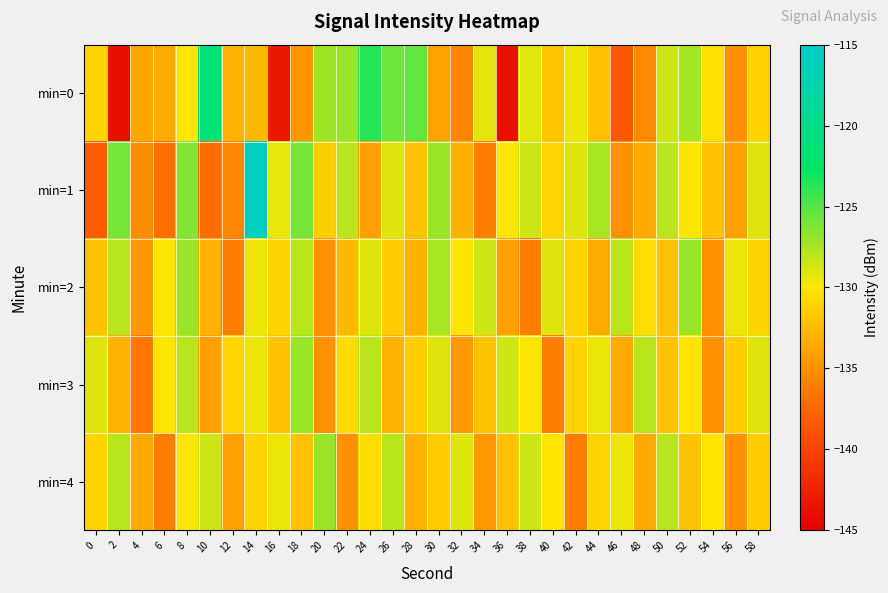

What is the minimum value shown in the chart?

-143.8